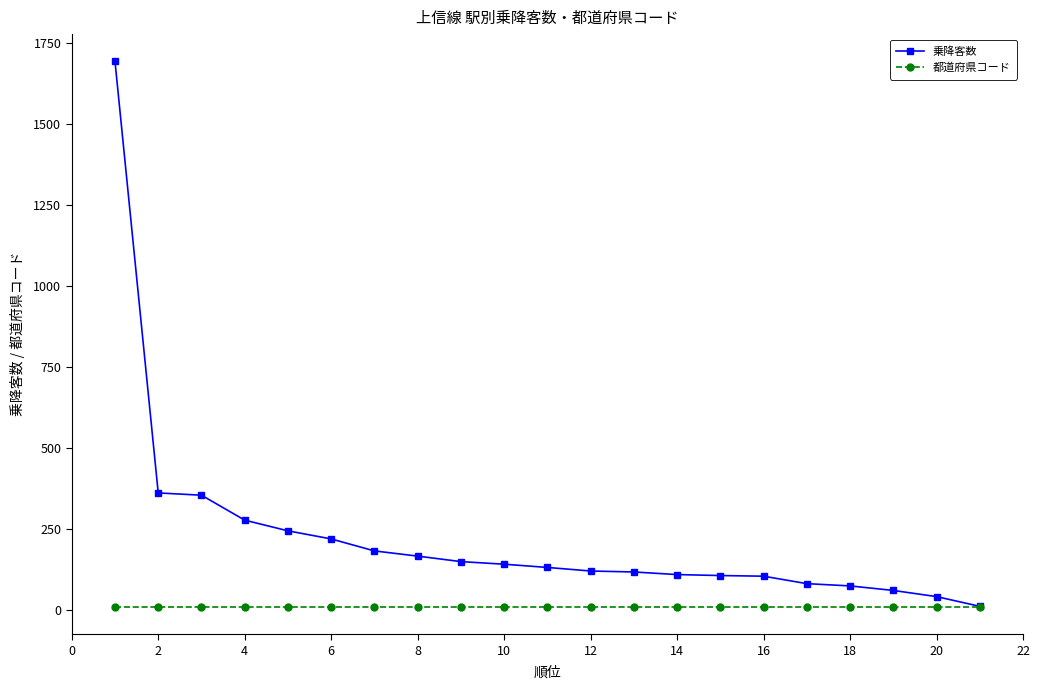

What is the maximum value for 乗降客数?

1694